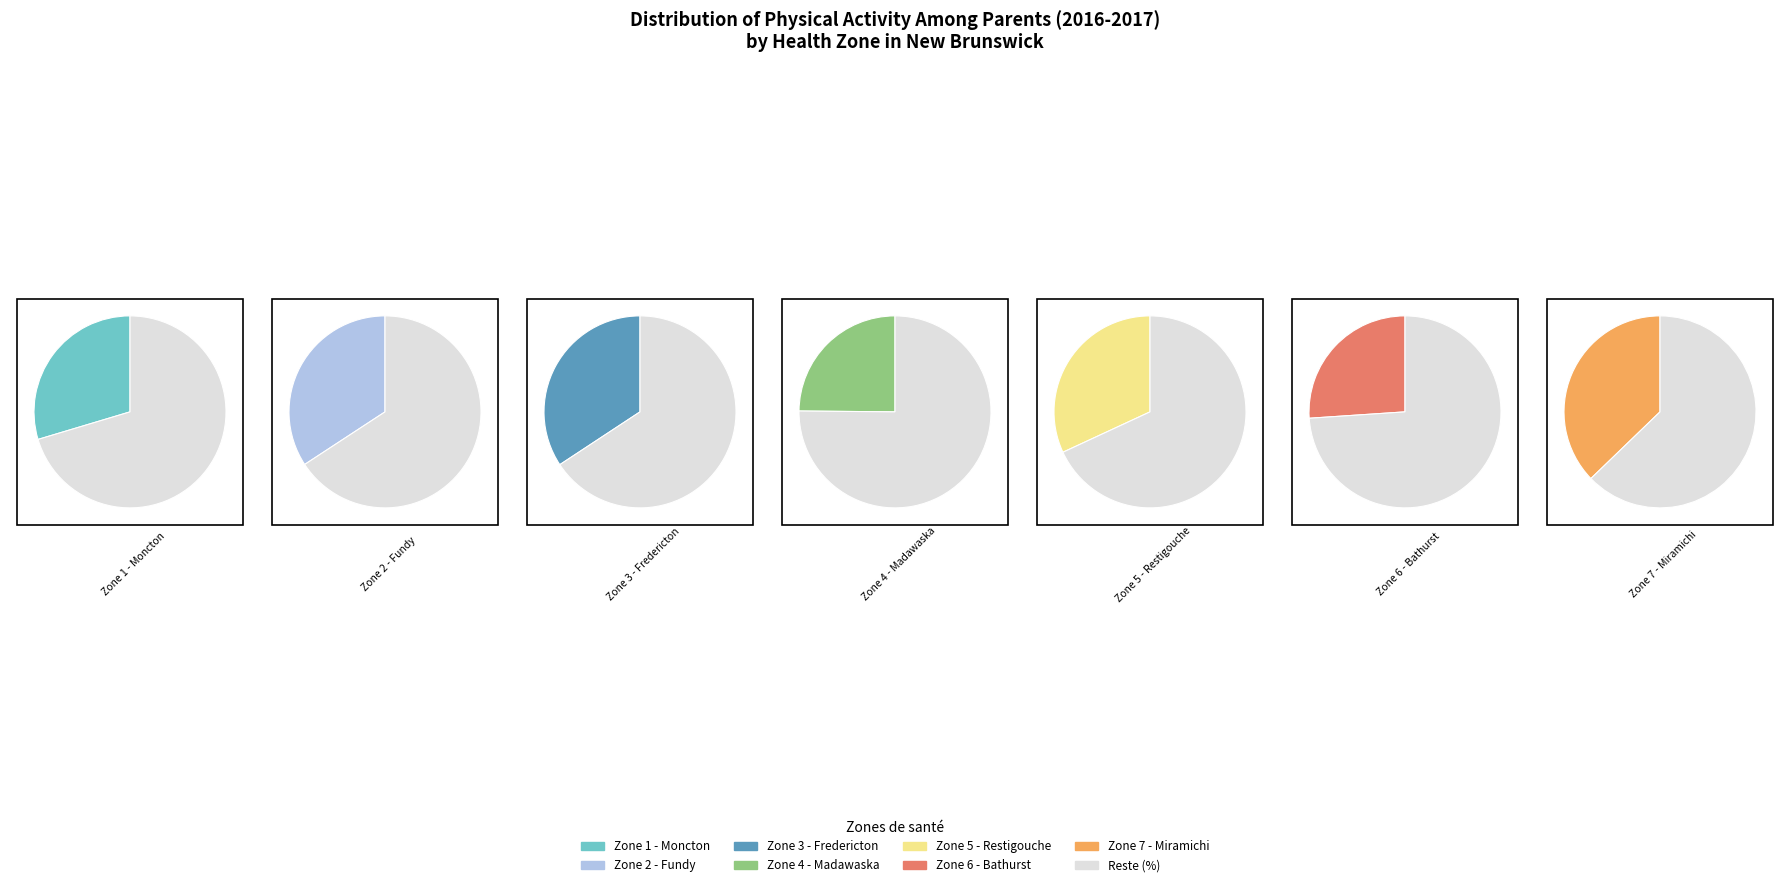

Does Zone 3 - Fredericton represent more than half of the total?

No